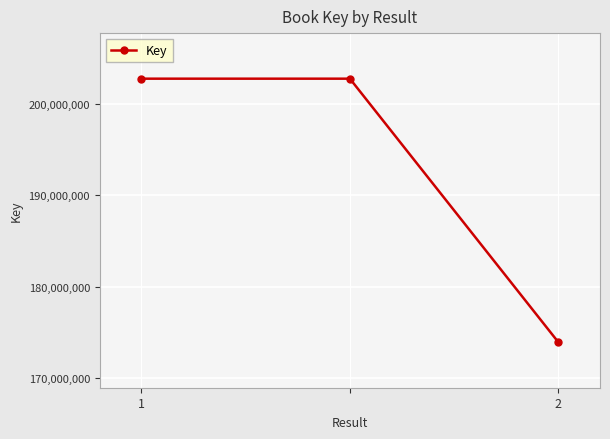

How many values are below 202814237?

1